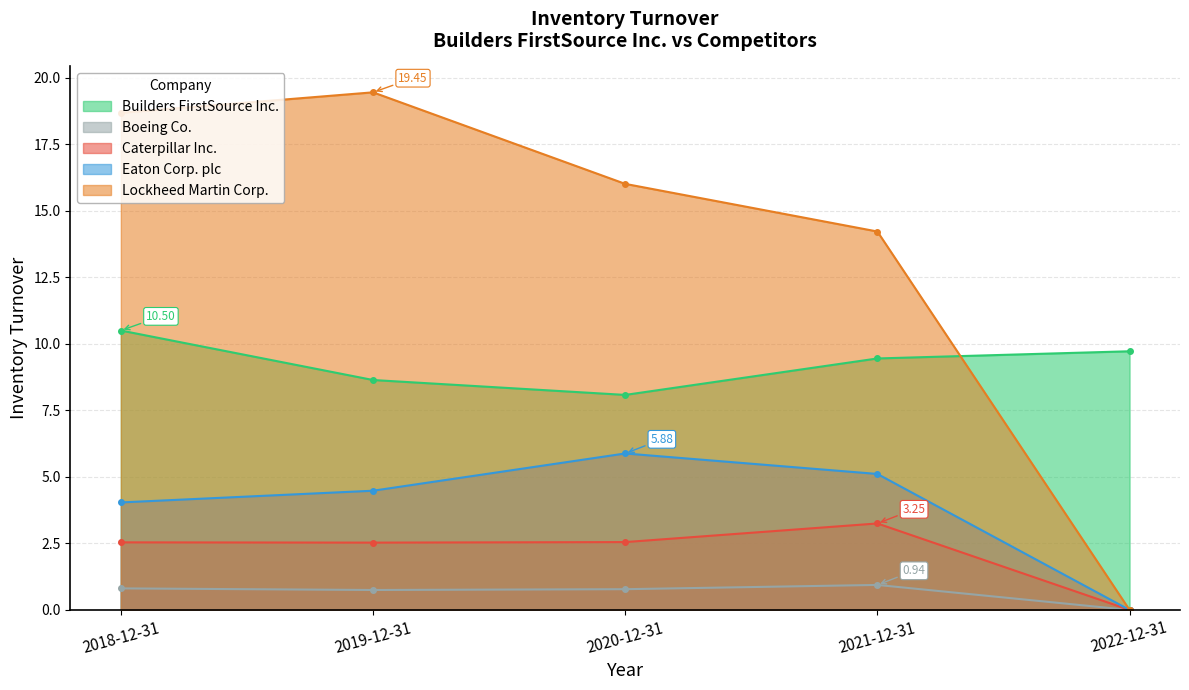

True or false: Lockheed Martin Corp. and Boeing Co. cross at least once.

False